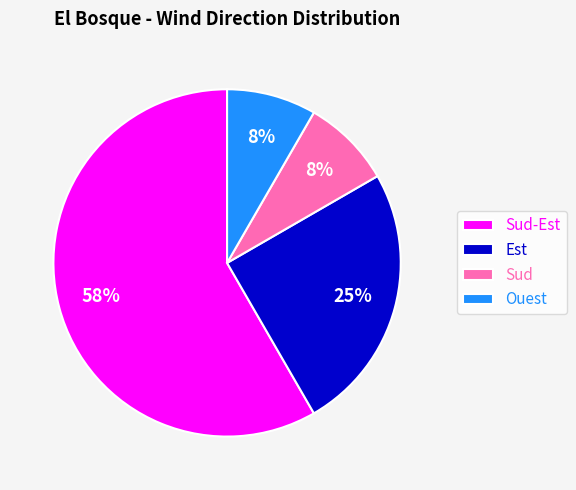

What is the largest slice in the pie chart?

Sud-Est